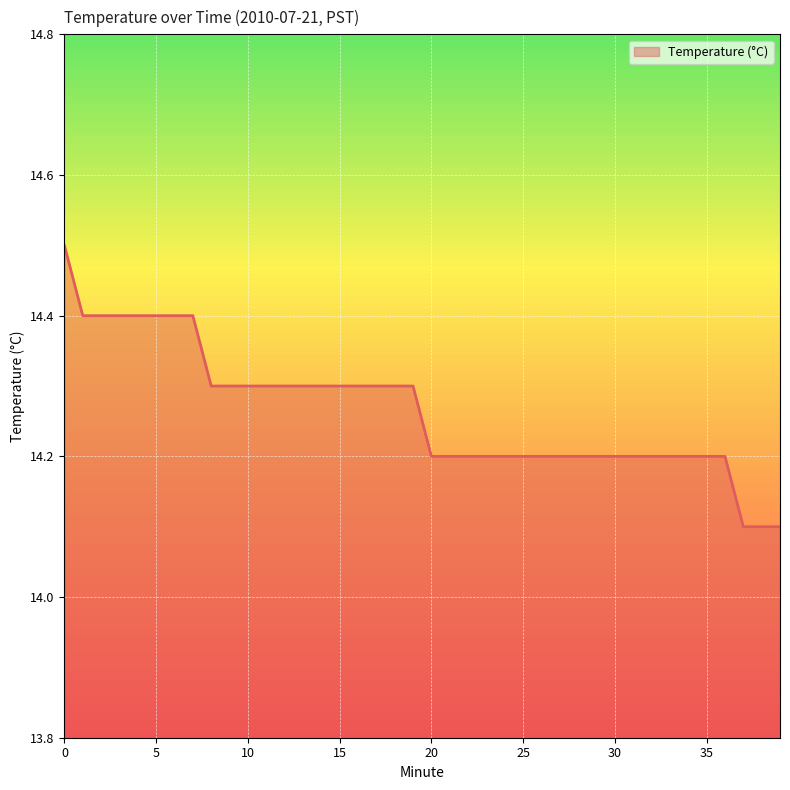

What is the difference between the maximum and minimum values?

0.4